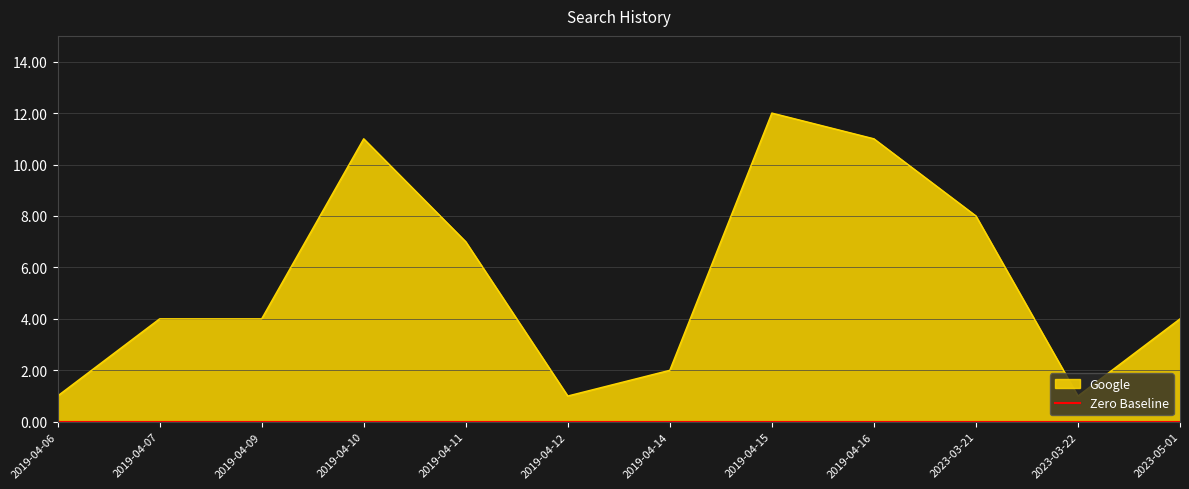

List the labels in order of value, largest first.

2019-04-15, 2019-04-10, 2019-04-16, 2023-03-21, 2019-04-11, 2019-04-07, 2019-04-09, 2023-05-01, 2019-04-14, 2019-04-06, 2019-04-12, 2023-03-22